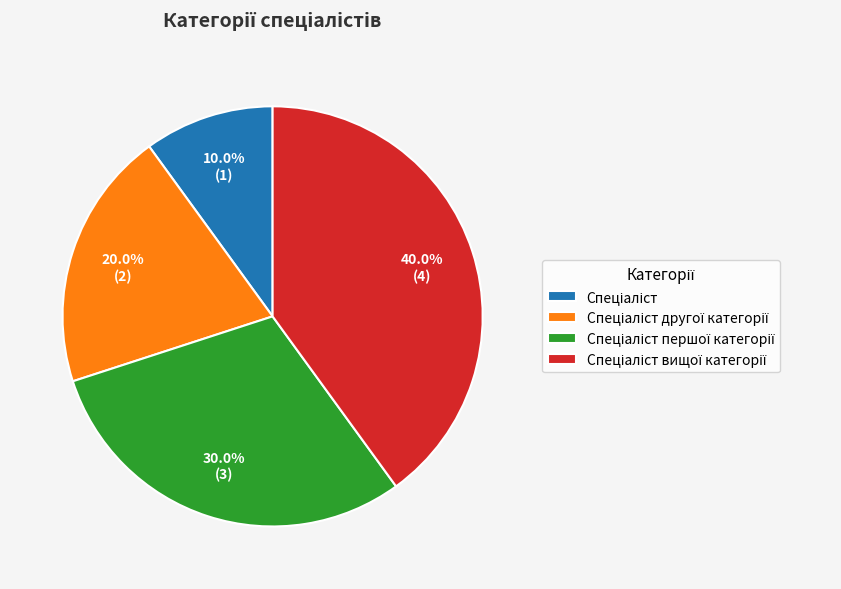

Does any single category account for the majority?

No